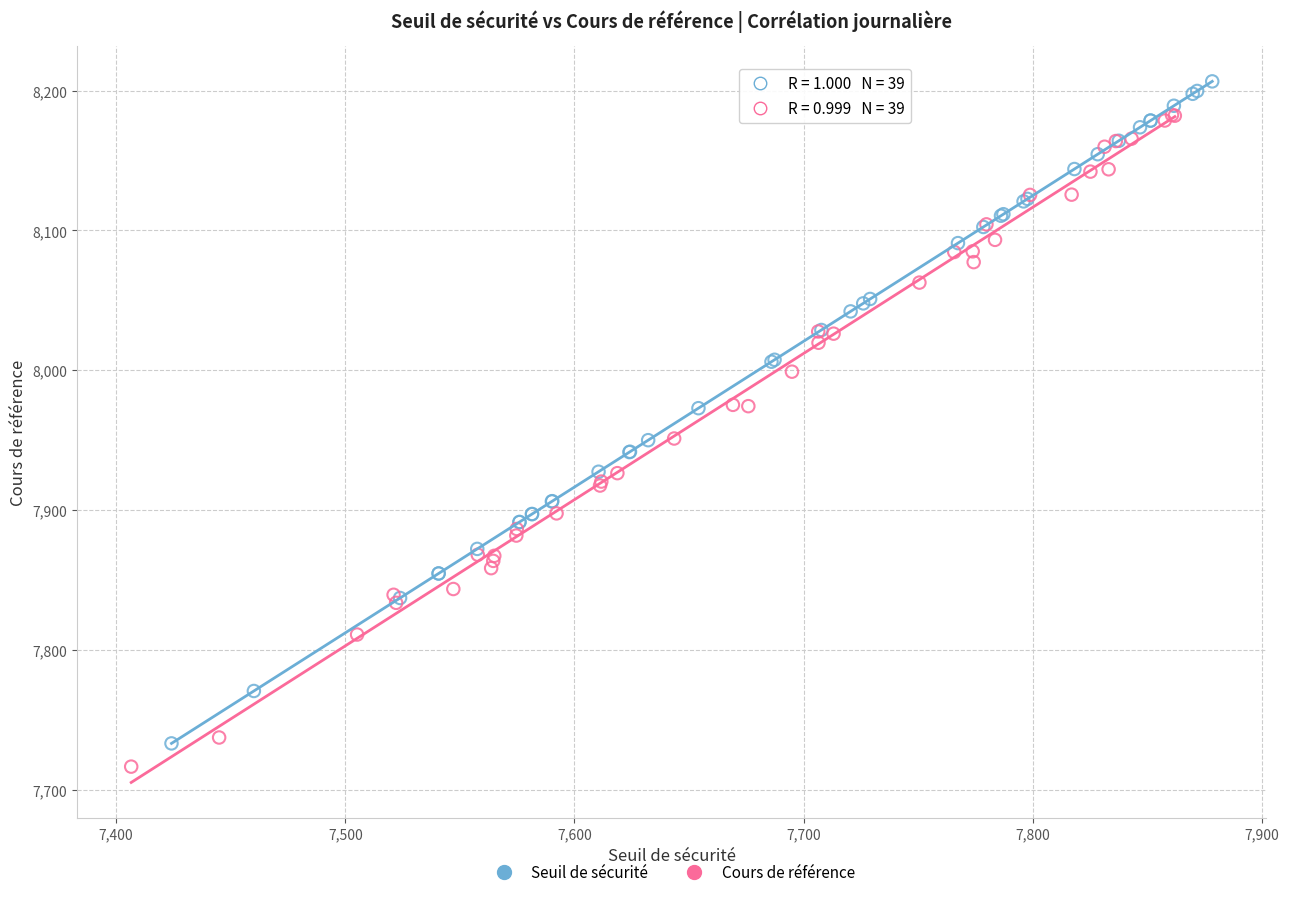

Which series contains the highest Y value?

Seuil de sécurité